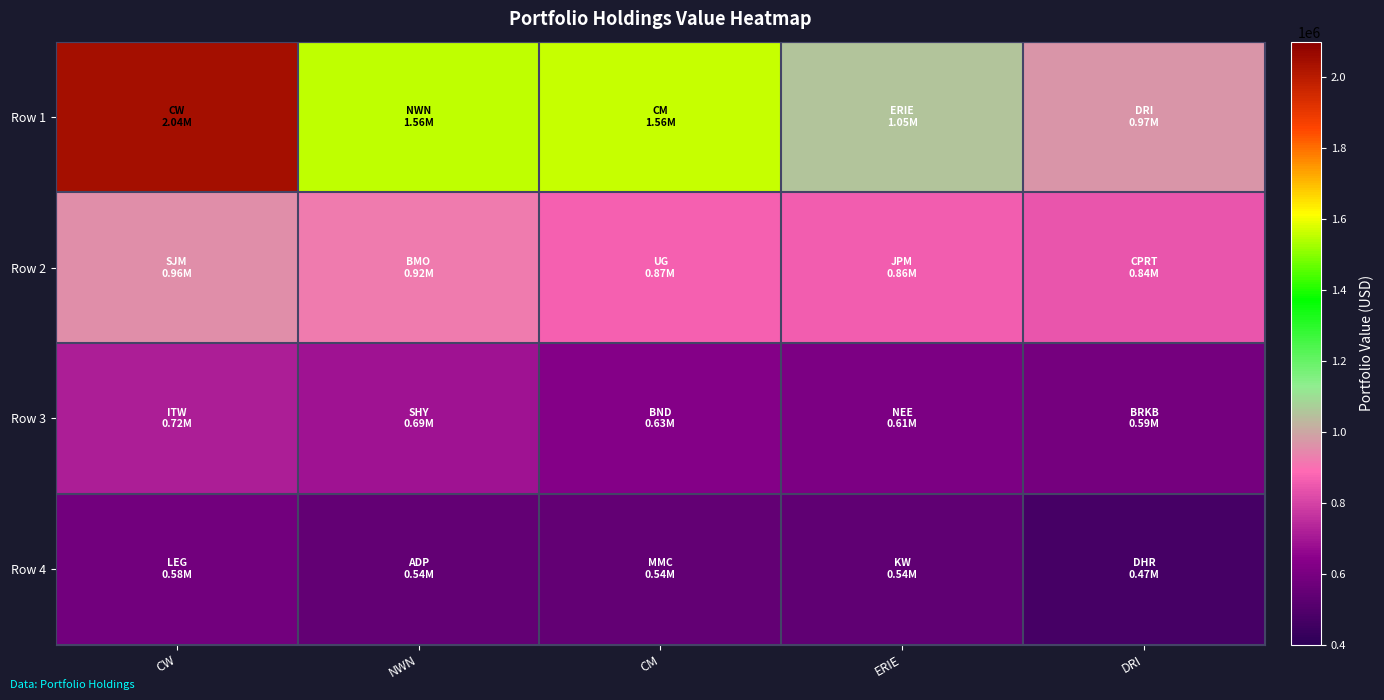

How many distinct data groups are displayed?

4